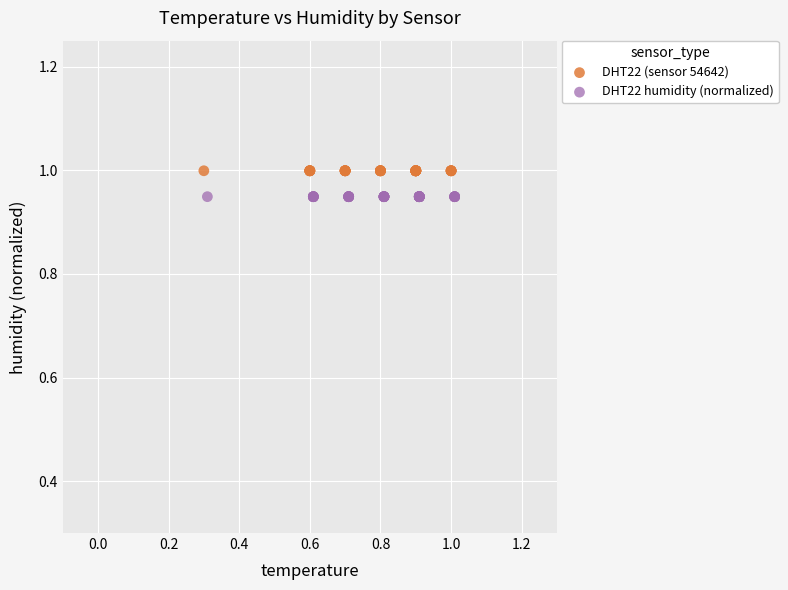

Which series reaches the minimum Y coordinate?

DHT22 humidity (normalized)